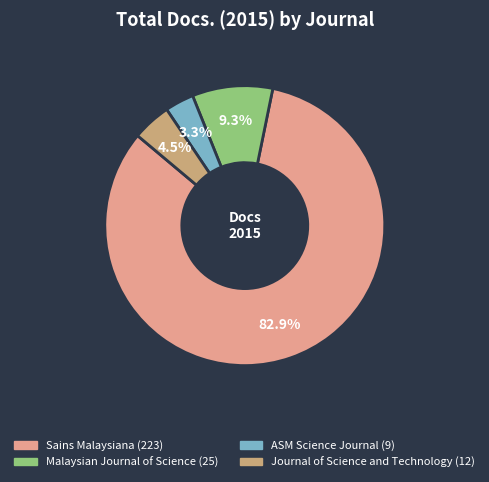

What is the smallest slice in the pie chart?

ASM Science Journal